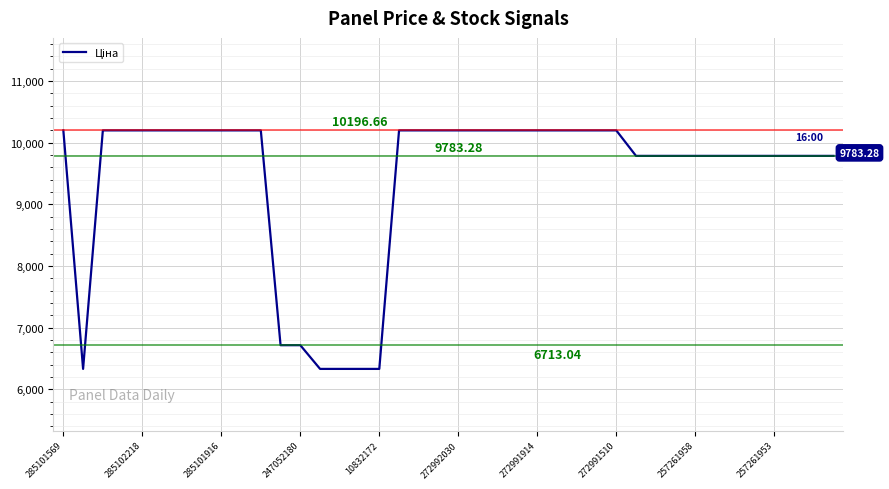

What is the maximum value shown in the chart?

10196.7